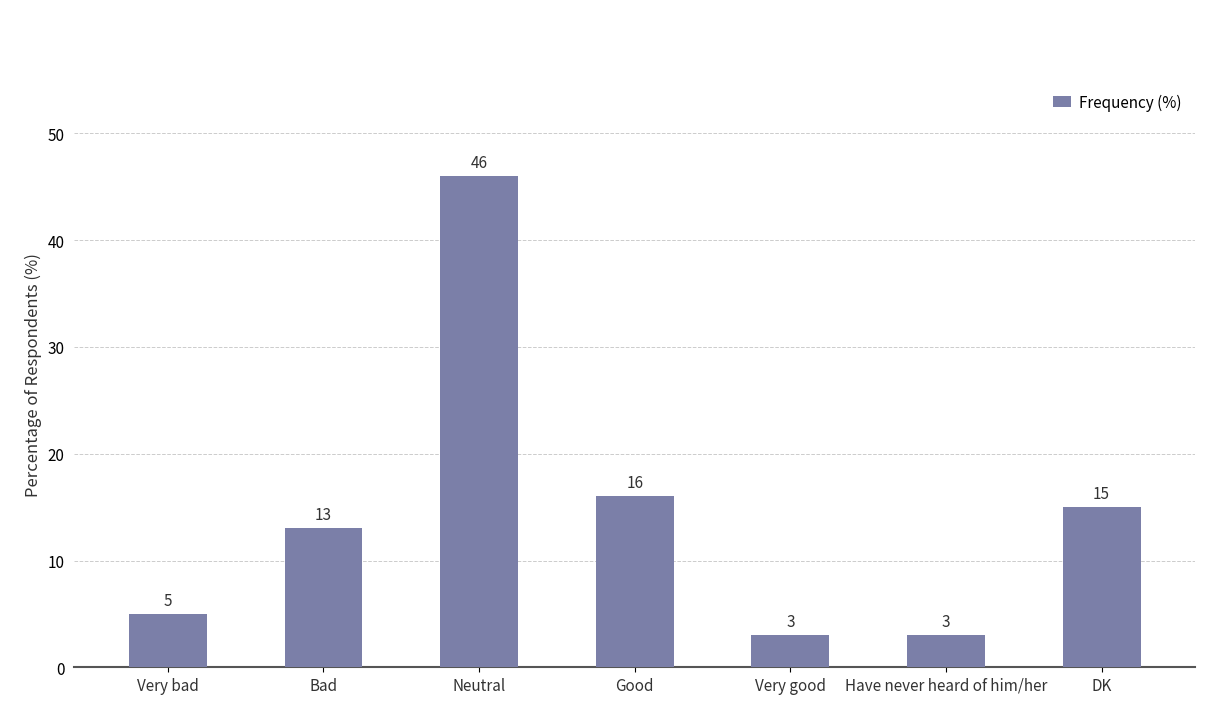

Is it true that the value at Neutral is 28?

False